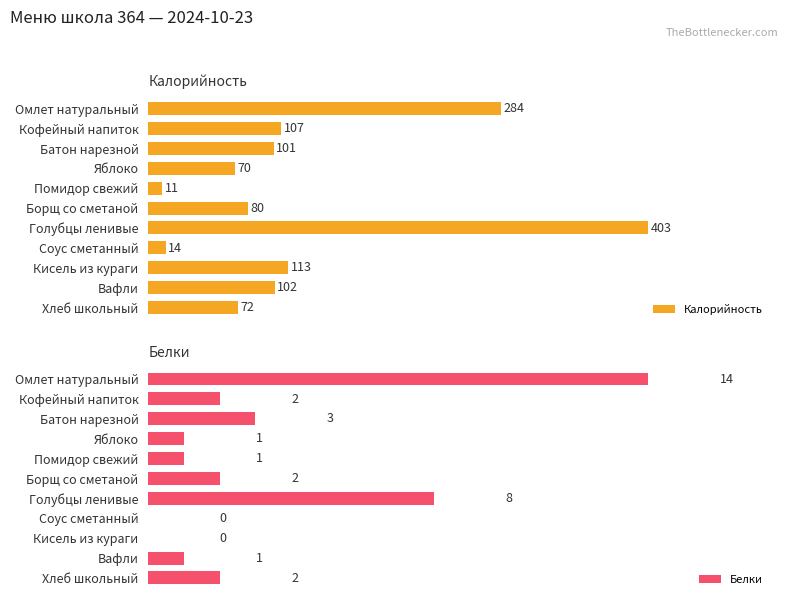

What are all the series names shown in the legend?

Калорийность, Белки